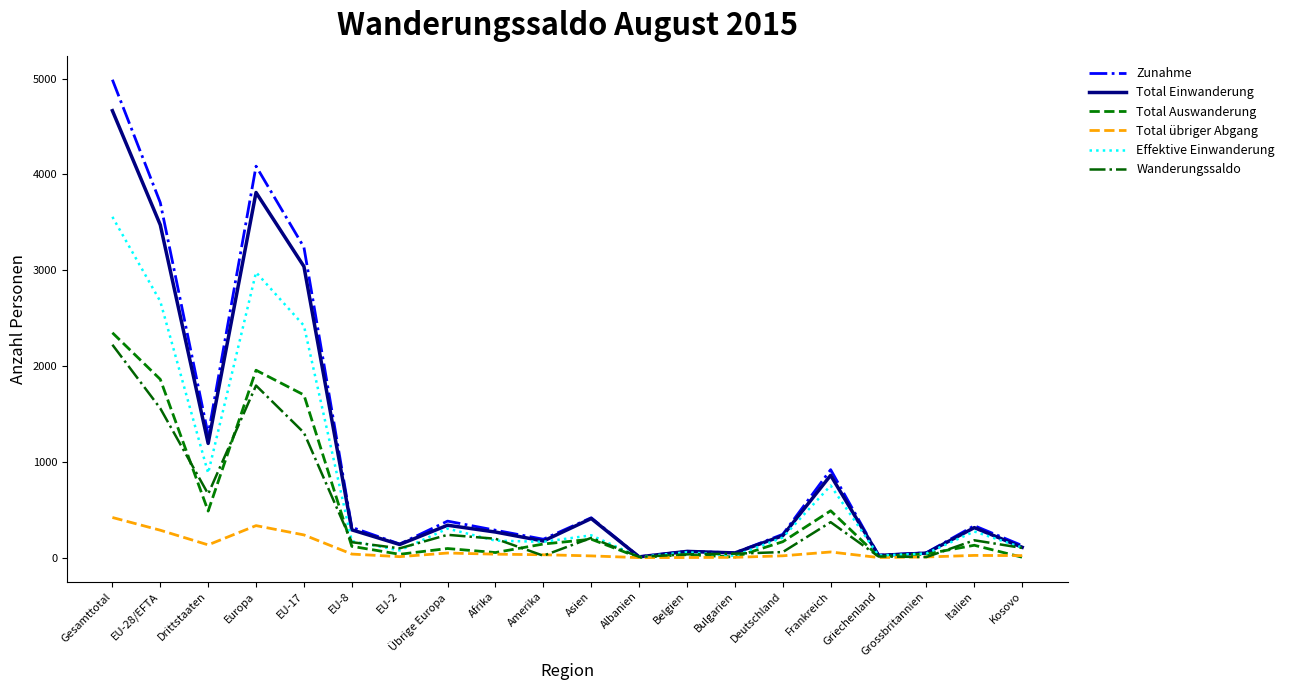

Where is Zunahme nearest to the value 2498?

EU-17